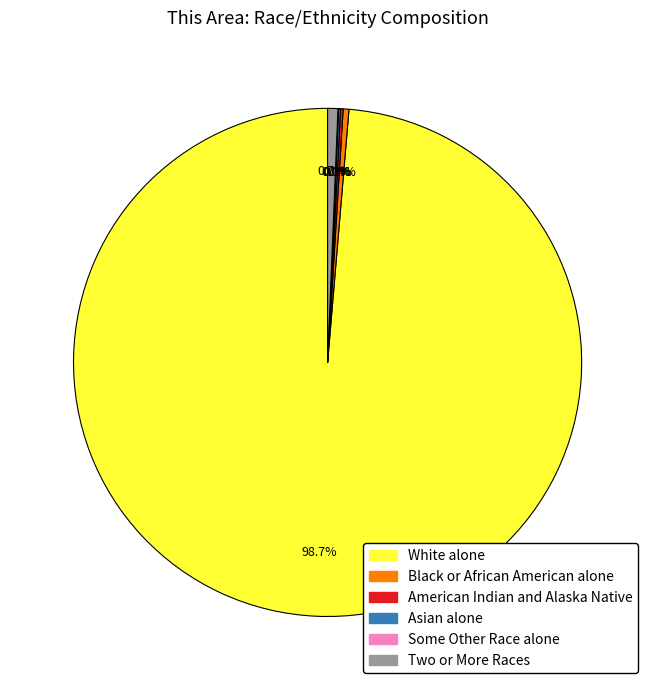

Which category has the biggest portion of the pie?

White alone